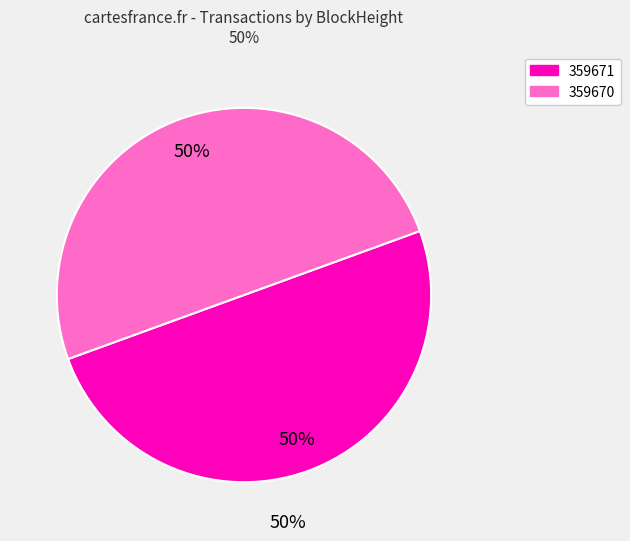

The 359670 slice represents 58% of the pie. True or false?

False